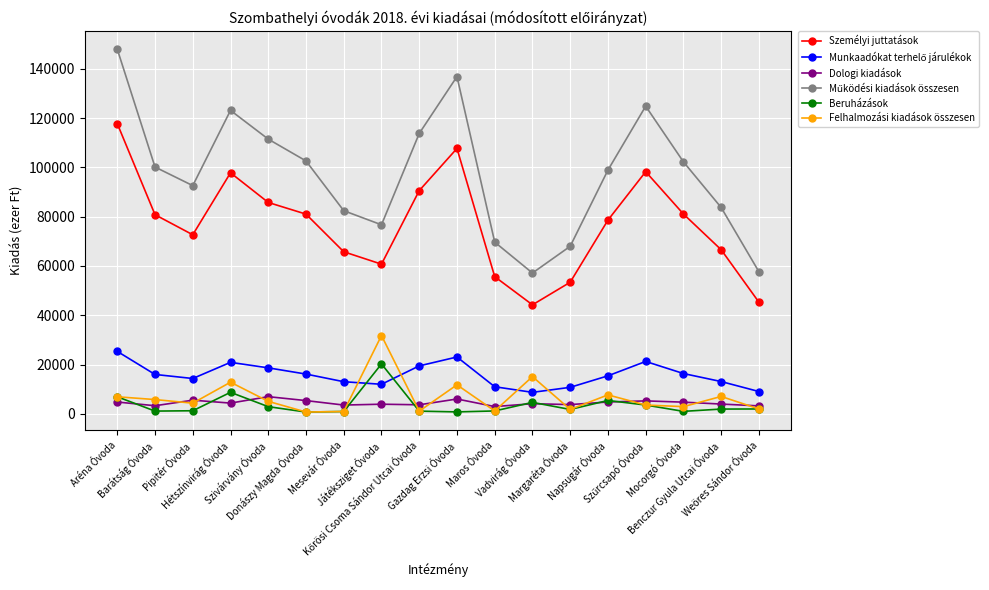

In Felhalmozási kiadások összesen, how many points are lower than both neighbors (excluding endpoints)?

6